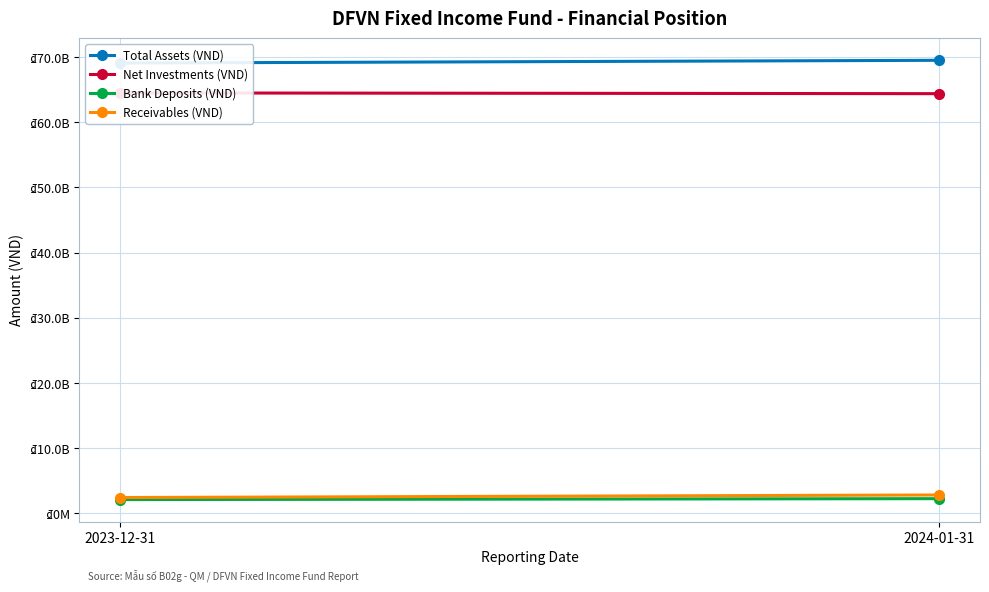

What is the sum of the Total Assets (VND) values at 2023-12-31 and 2024-01-31?

138589484405